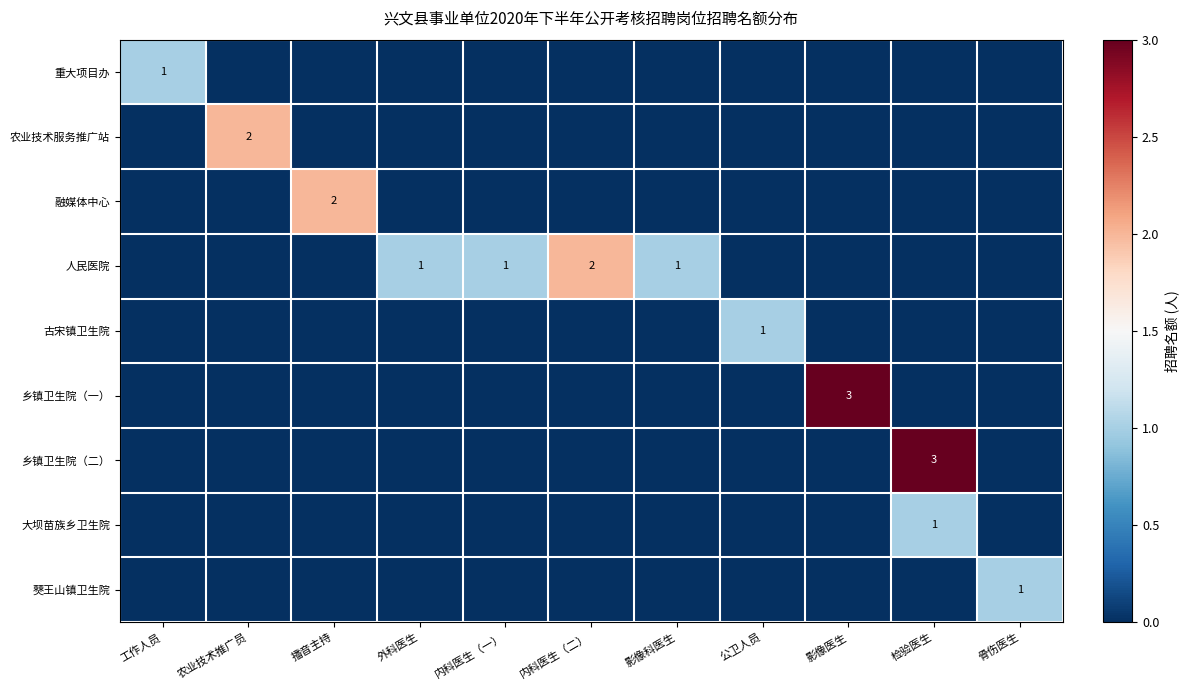

Rank the series by their maximum value, from lowest to highest.

重大项目办, 古宋镇卫生院, 大坝苗族乡卫生院, 僰王山镇卫生院, 农业技术服务推广站, 融媒体中心, 人民医院, 乡镇卫生院（一）, 乡镇卫生院（二）